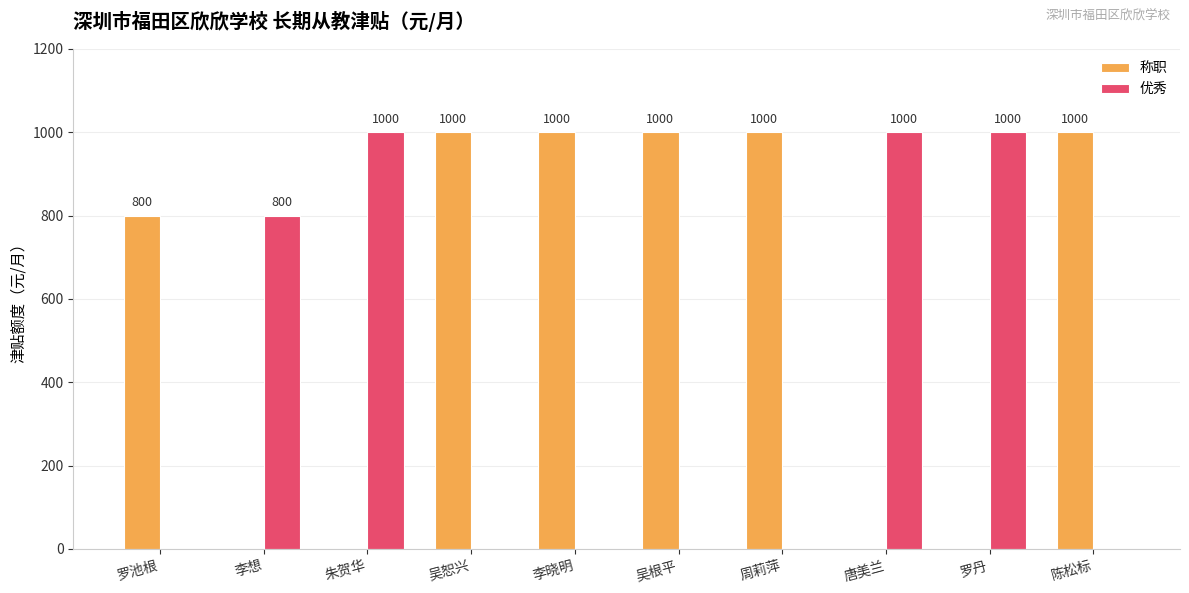

What is the difference between the 称职 values at 吴恕兴 and 唐美兰?

1000